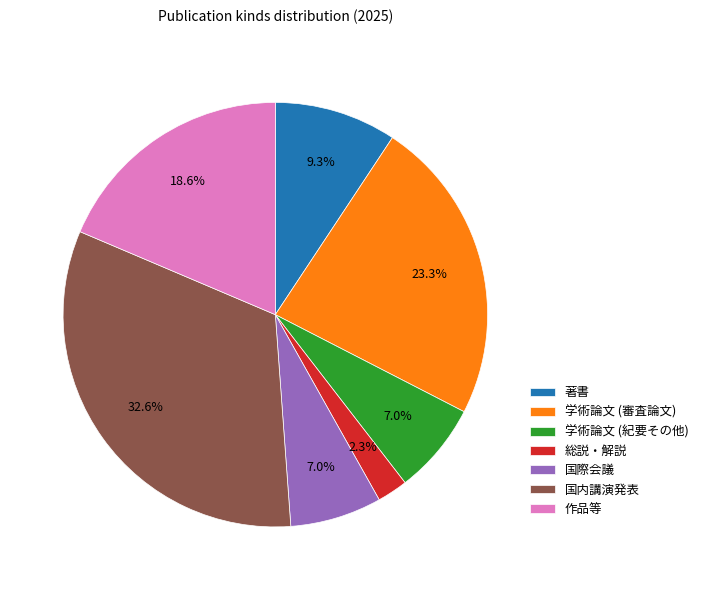

Which category has the biggest portion of the pie?

国内講演発表